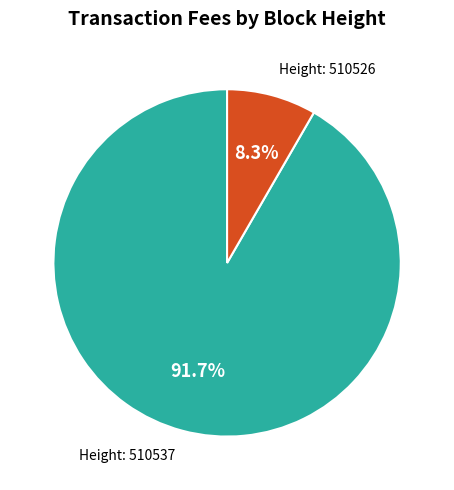

Is there any slice that represents more than half of the pie?

Yes